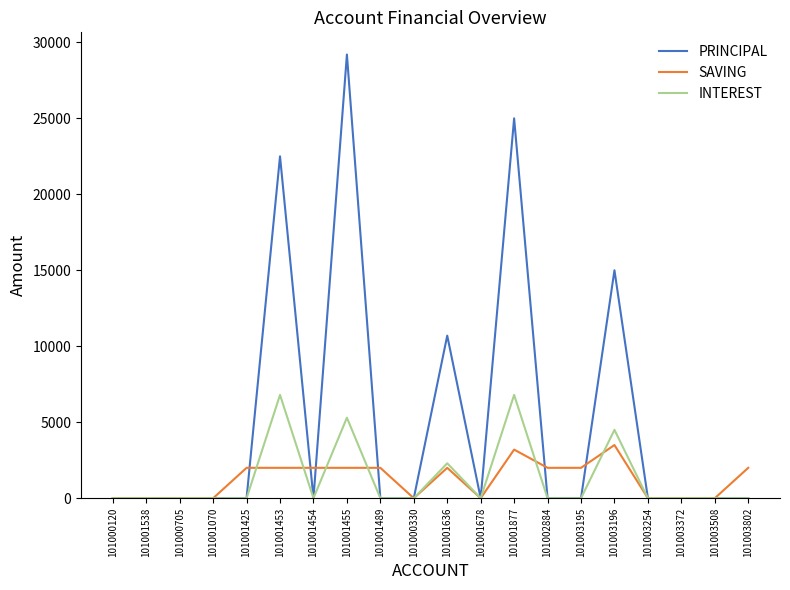

List the series in order of their peak value, highest first.

PRINCIPAL, INTEREST, SAVING